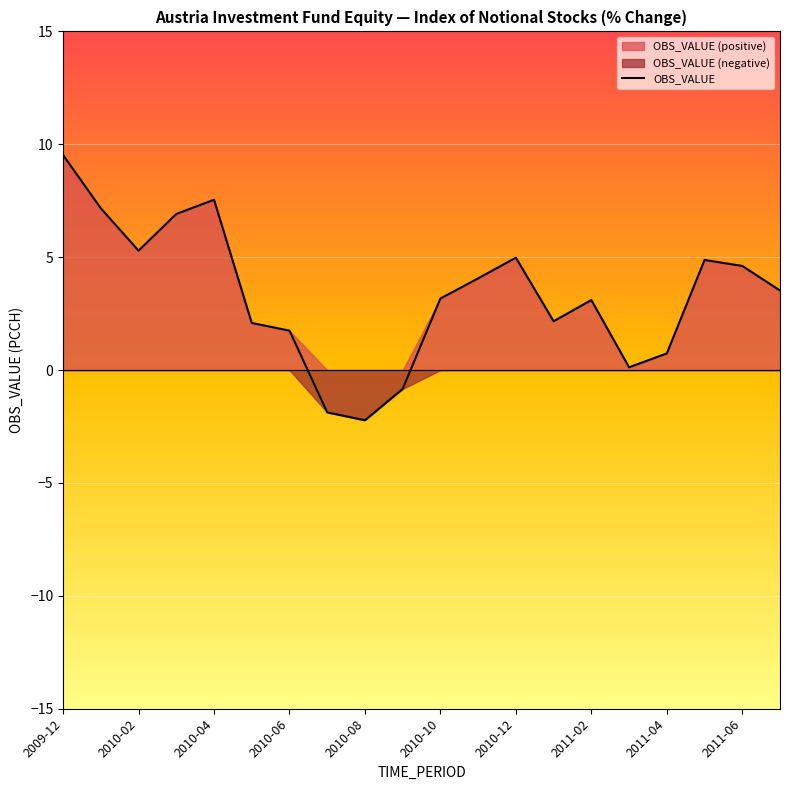

How many interior local valleys (lower than both neighbors) does the data have?

4